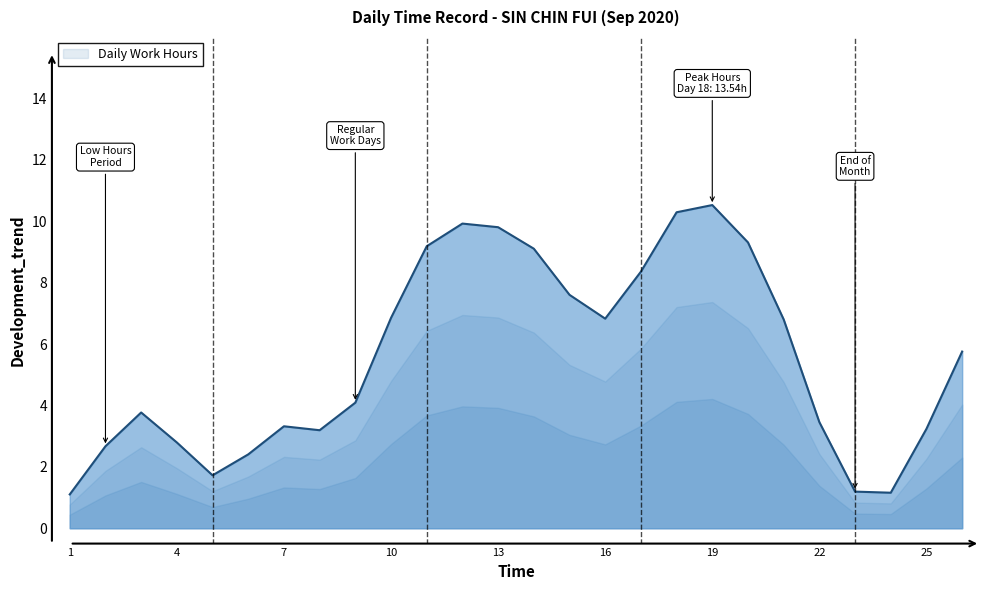

What is the greatest value displayed?

10.5